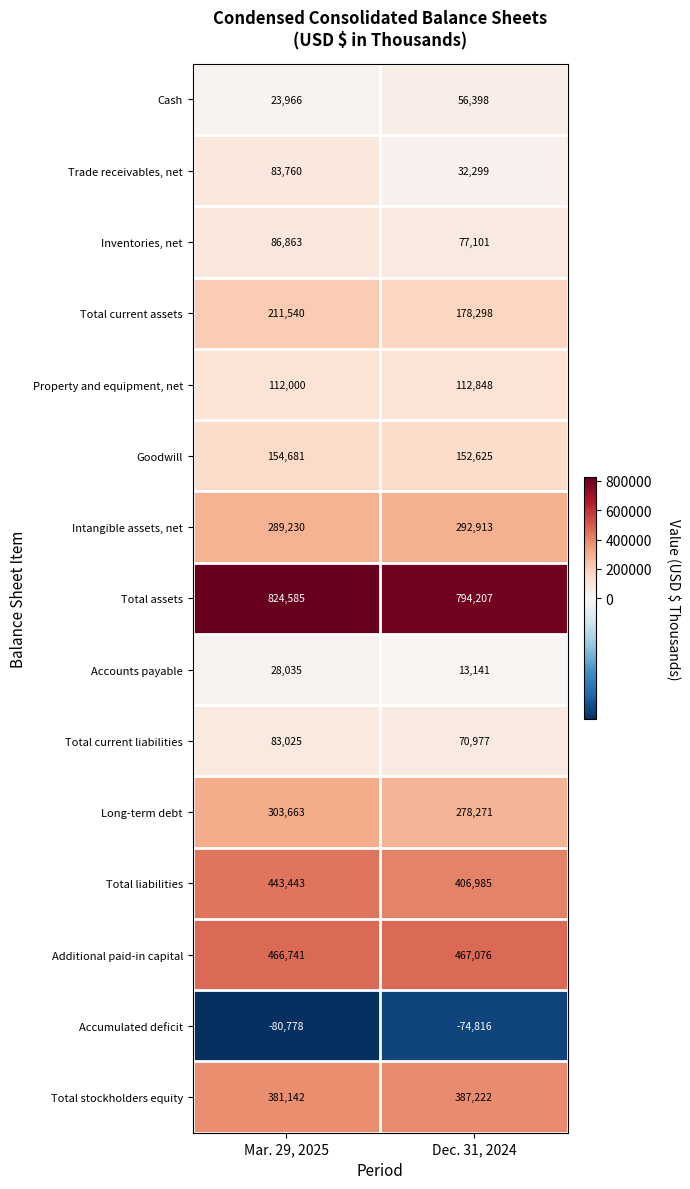

What is the spread (max minus min) of values at Mar. 29, 2025?

905363